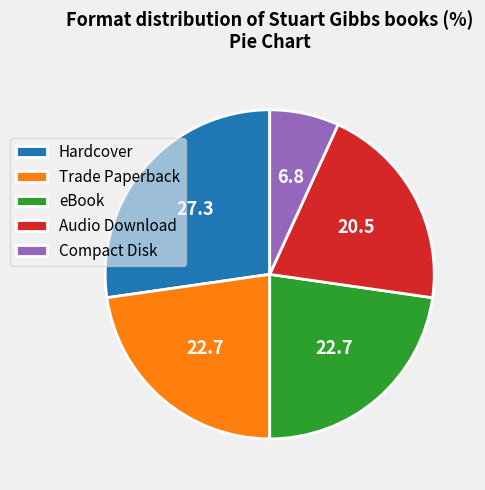

The Trade Paperback slice represents 23% of the pie. True or false?

True